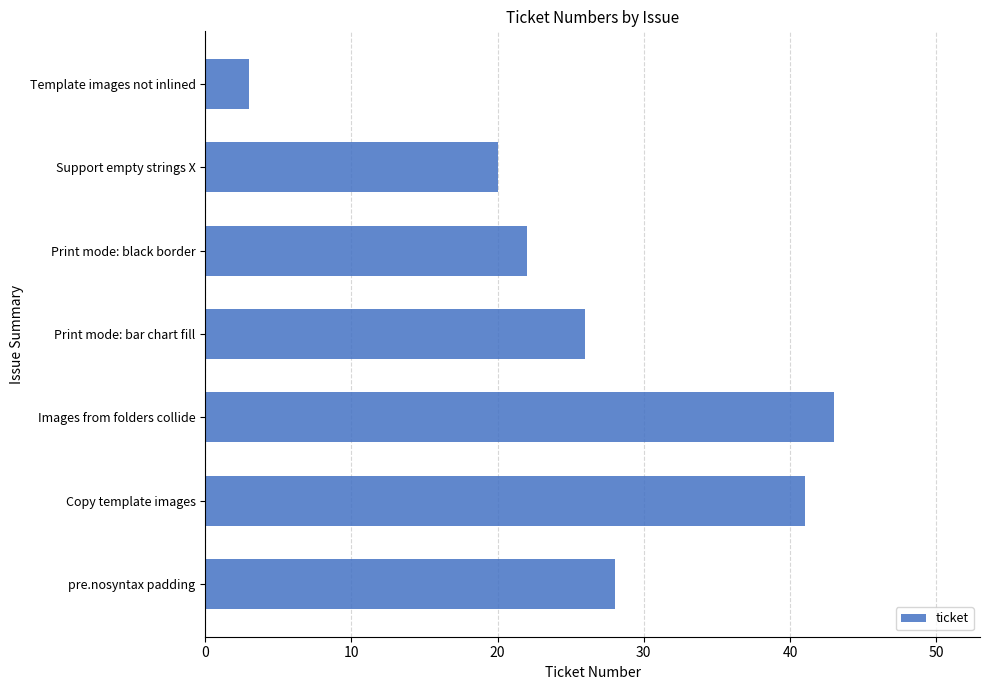

Reading bottom to top, what are all the values shown in this chart?

28	41	43	26	22	20	3